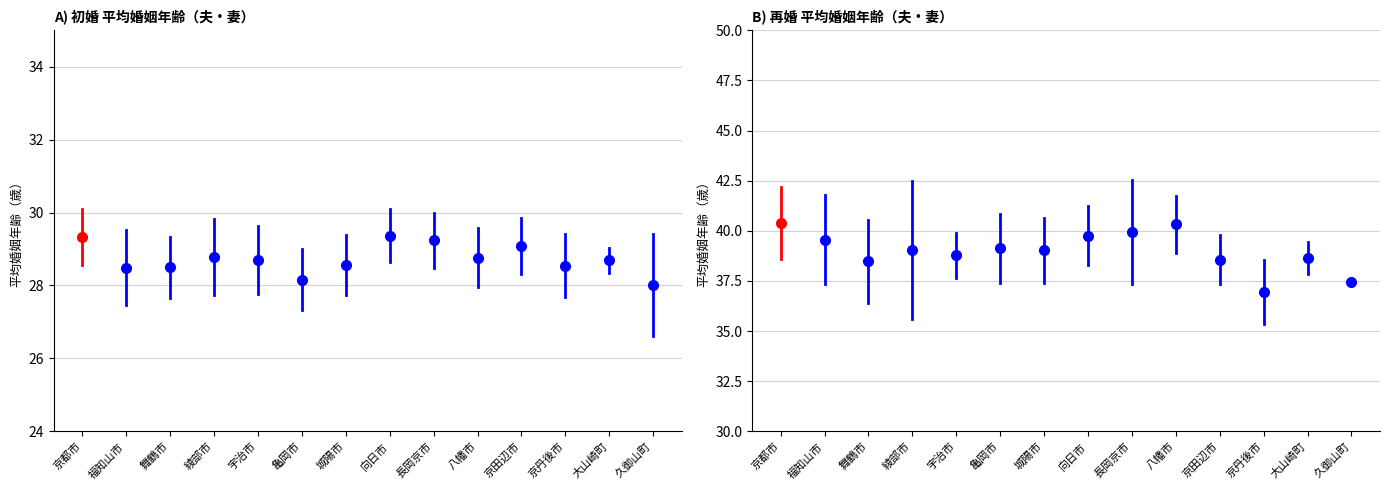

True or false: 初婚 妻 平均婚姻年齢 and 初婚 夫 平均婚姻年齢 cross at least once.

False